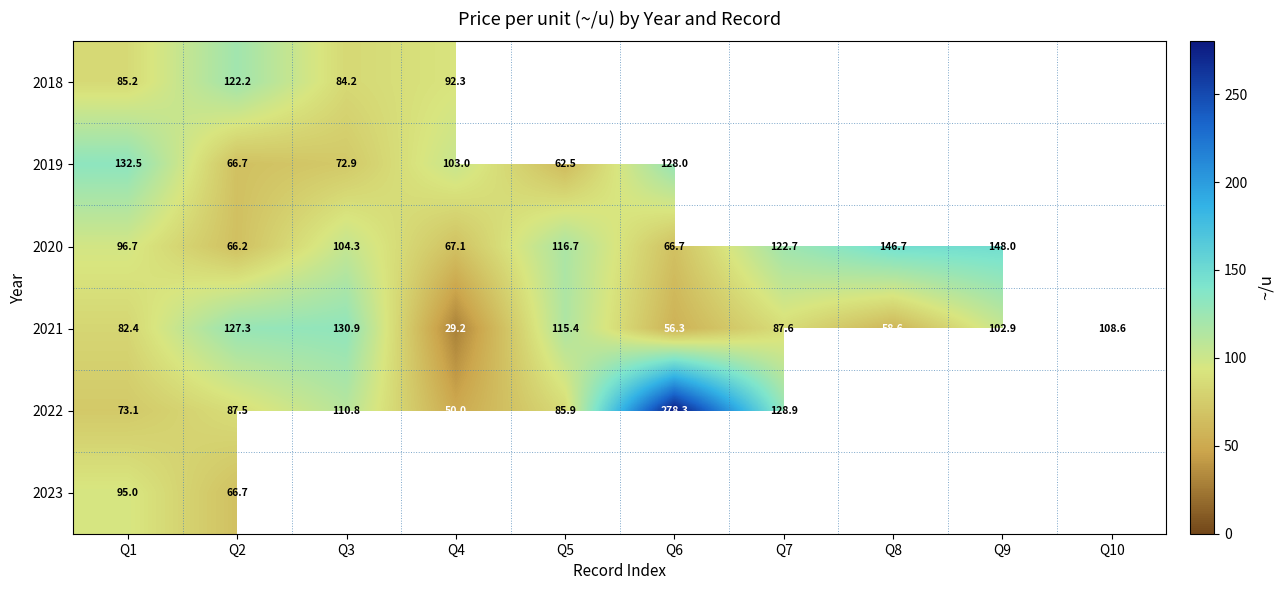

How many categories are shown in the chart?

10